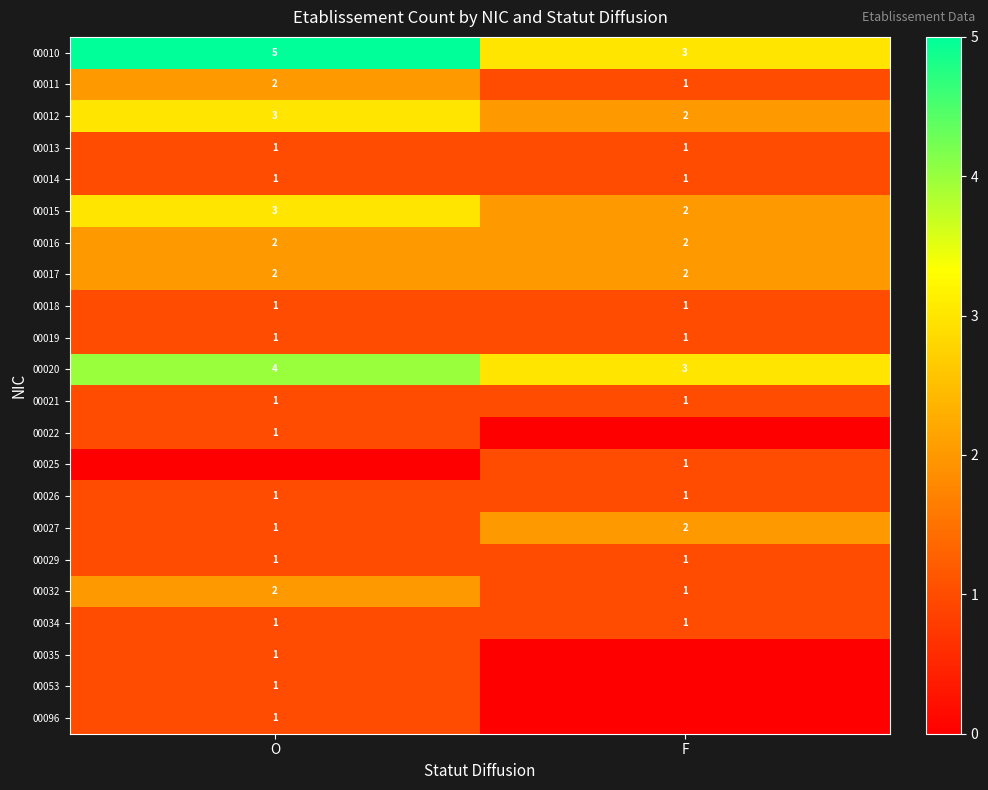

Which has a higher value, O or F?

O